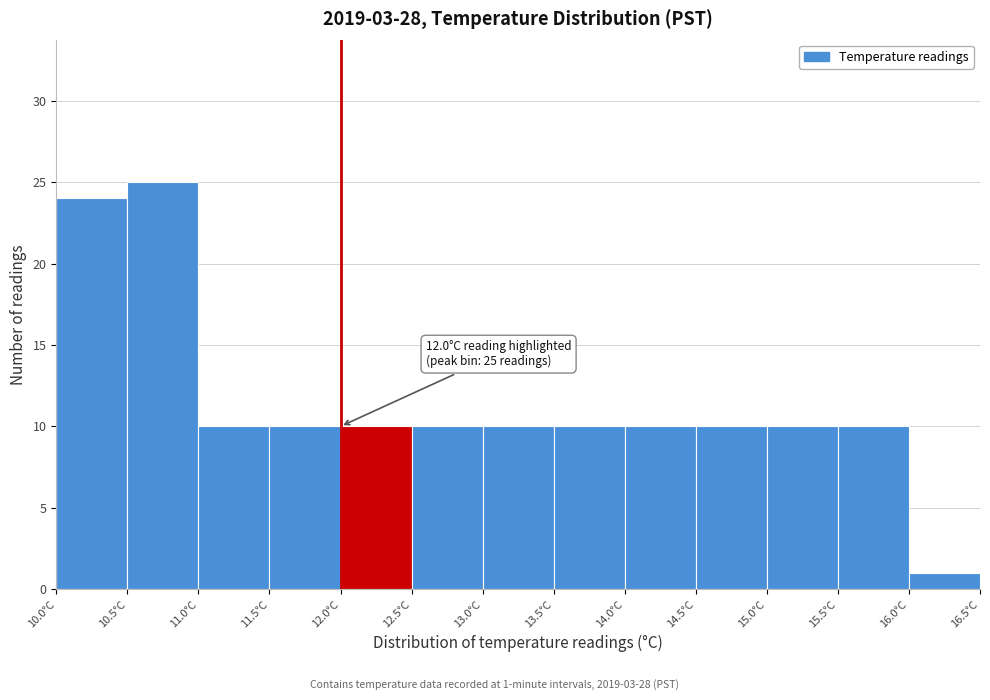

Over which range of the x-axis is the bar tallest?

10.5 to 11.0